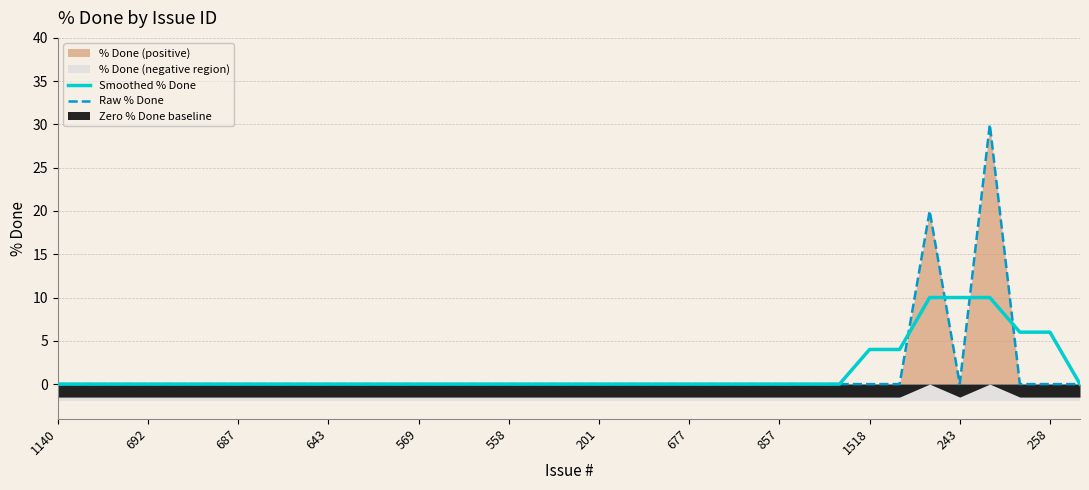

List the series in order of their peak value, highest first.

Raw % Done, Smoothed % Done